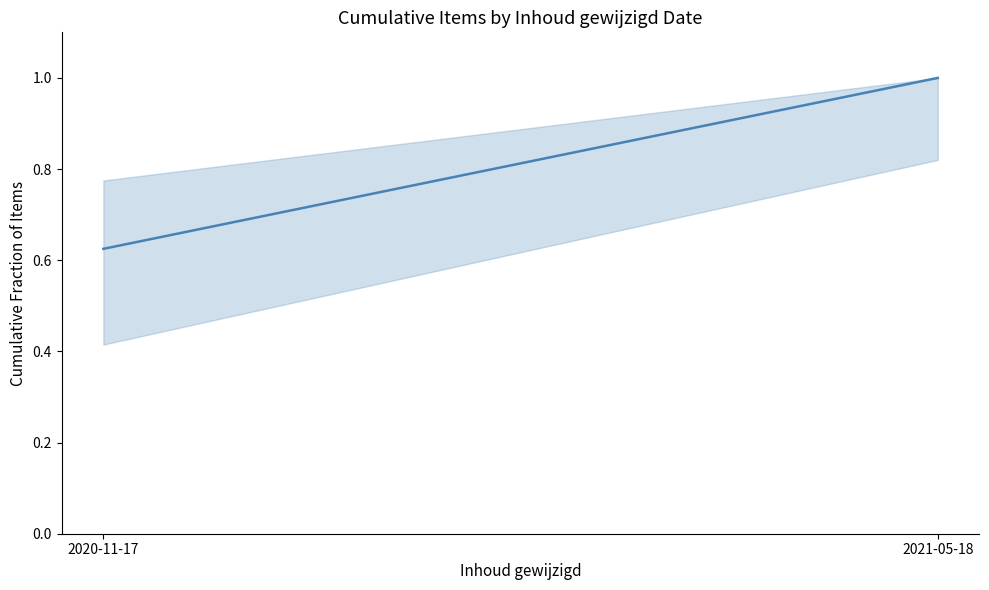

What position from the right is 2021-05-18?

1